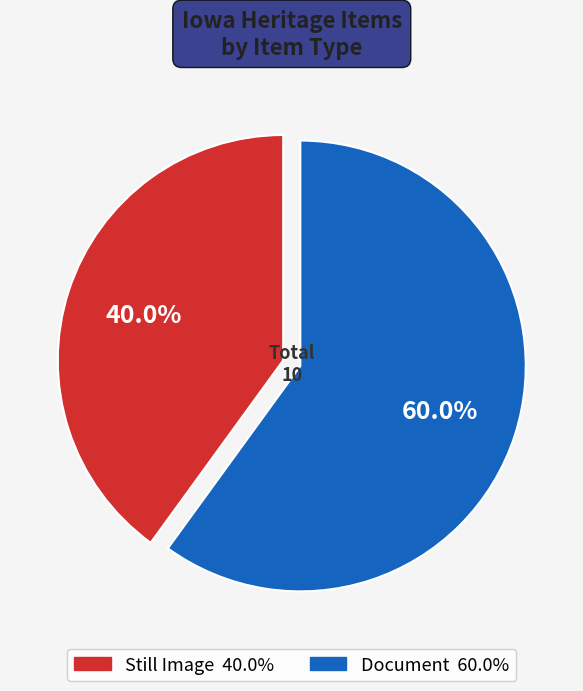

Does any single category account for the majority?

Yes